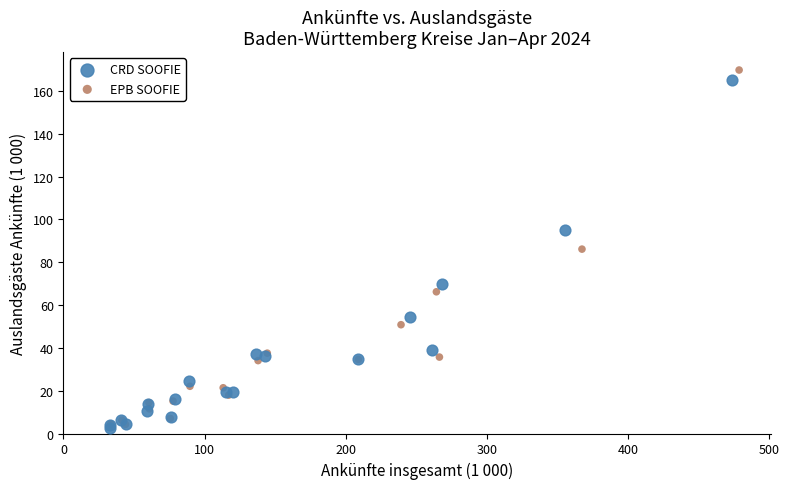

Which series has the largest Y range (max minus min)?

EPB SOOFIE